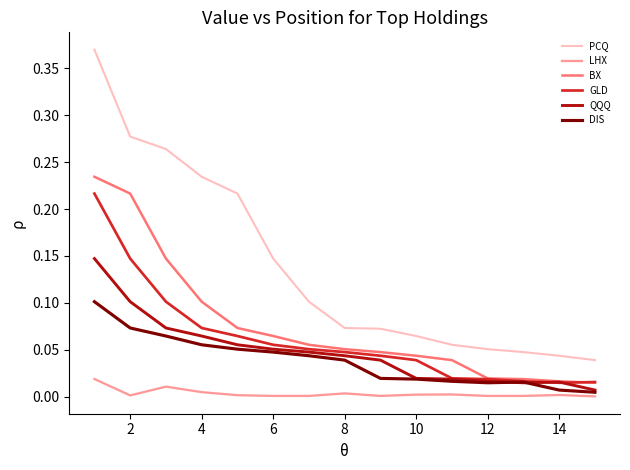

What are all the series names shown in the legend?

PCQ, LHX, BX, GLD, QQQ, DIS